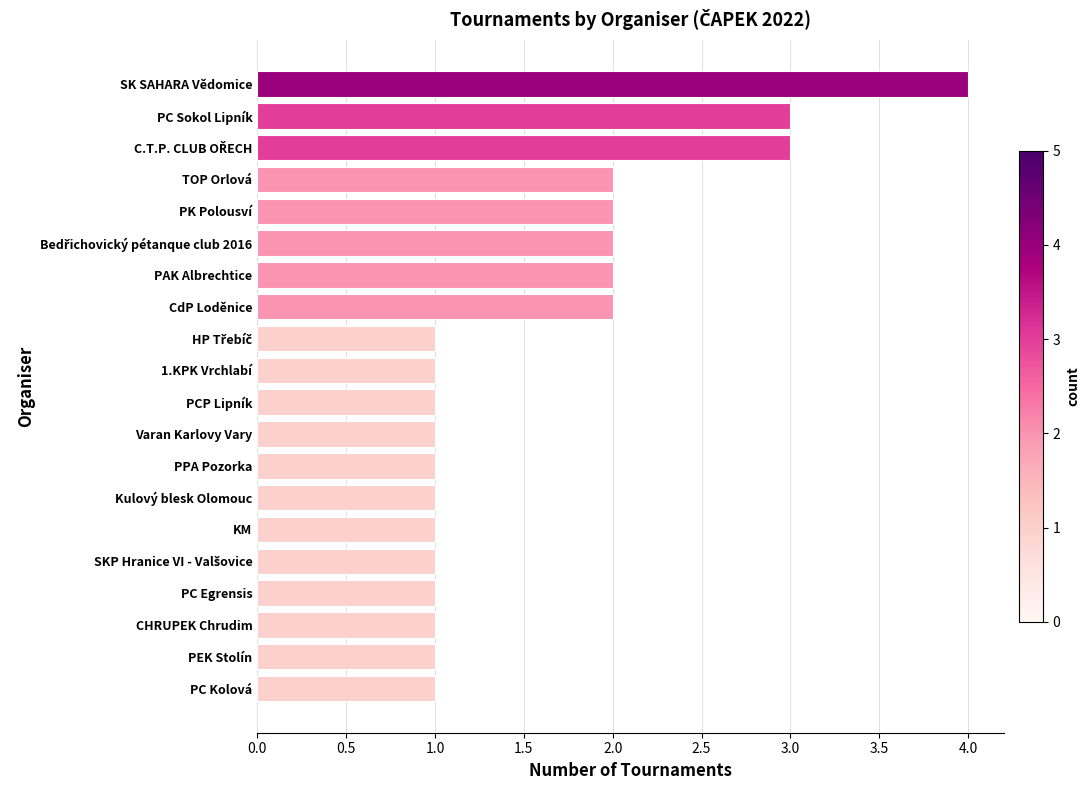

Are the bars horizontal?

Yes